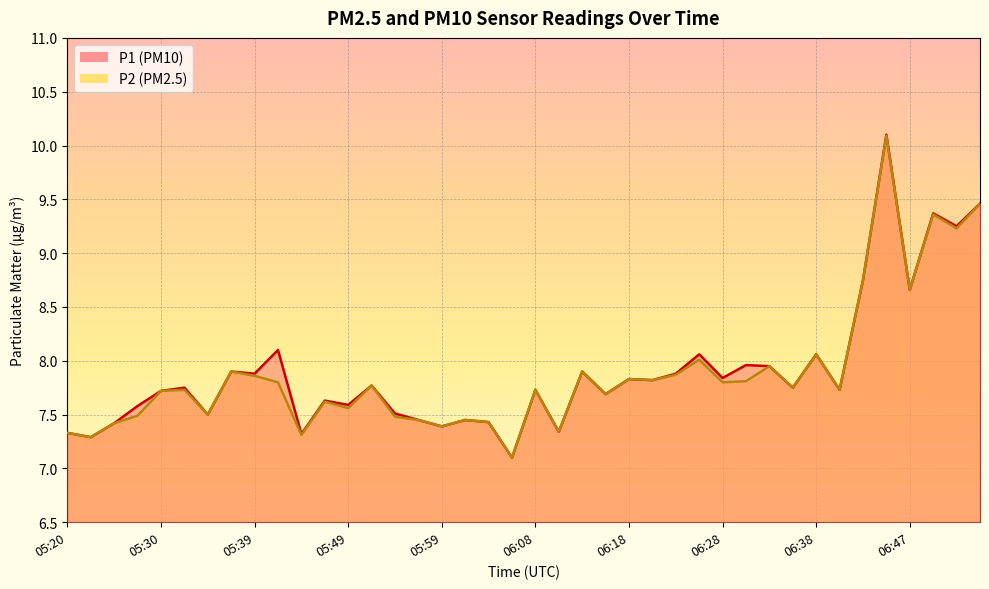

How many lines are shown in the chart?

2